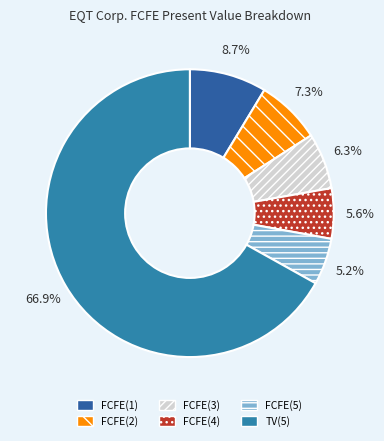

What percentage do FCFE(2) and FCFE(5) together represent?

12.5%